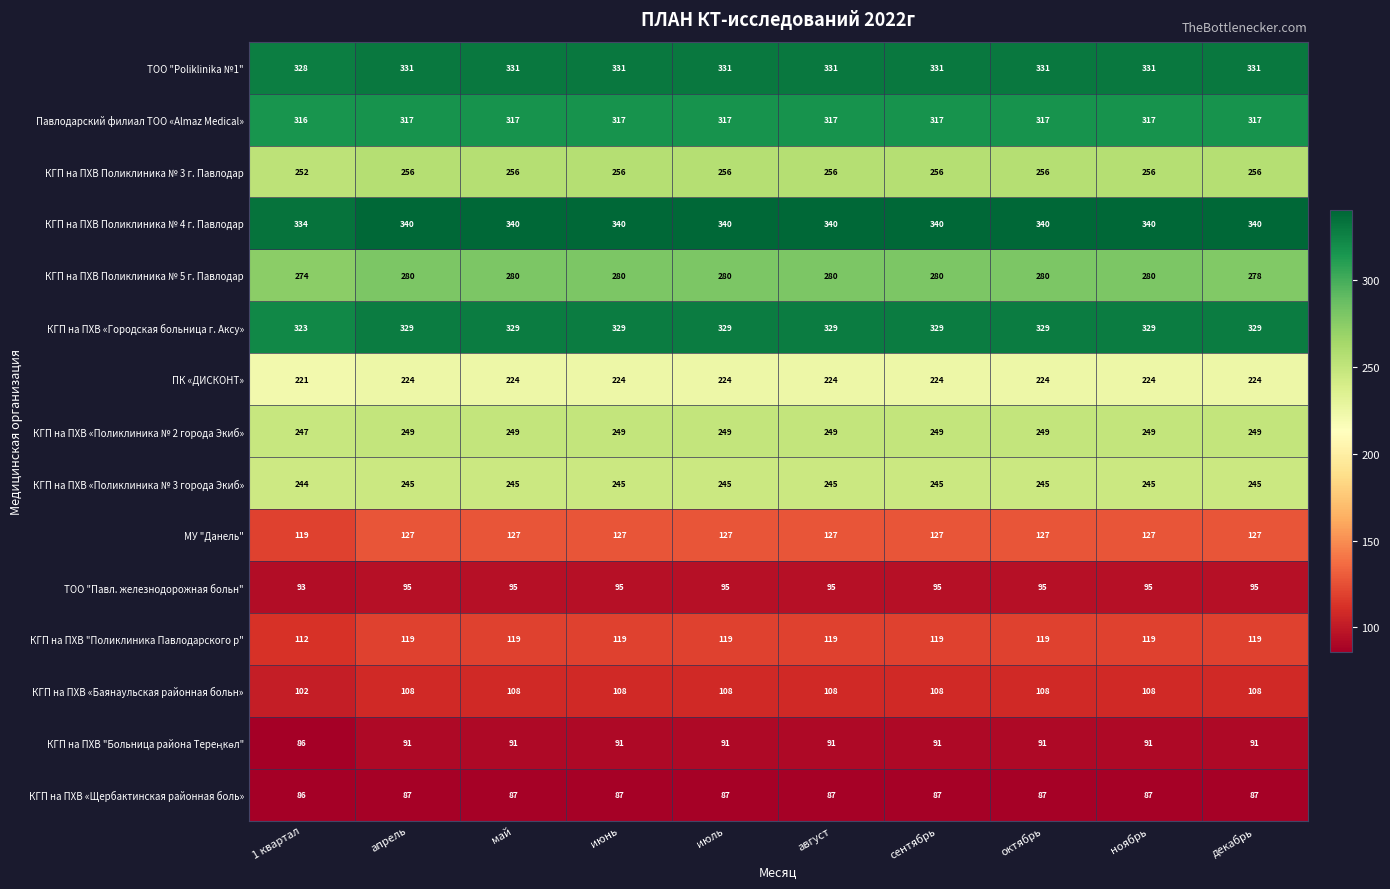

What is the sum of the КГП на ПХВ Поликлиника № 3 г. Павлодар values at июль and август?

512